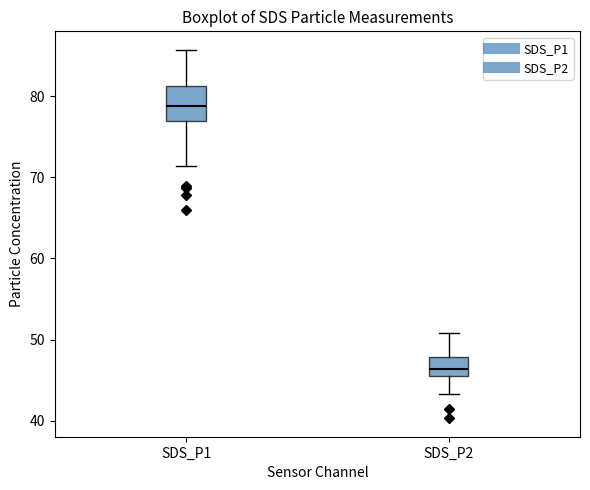

Reading left to right, transcribe this box plot: for each box, give where its median line is, the range the box spans, and where its two whiskers end, as read against the y-axis. The values are not printed on the chart, so give them approximately, as read against the axis.

SDS_P1: median 79, box 77 to 81, whiskers 71 to 86
SDS_P2: median 46 (inside the box), box 46 to 48, whiskers 43 to 51